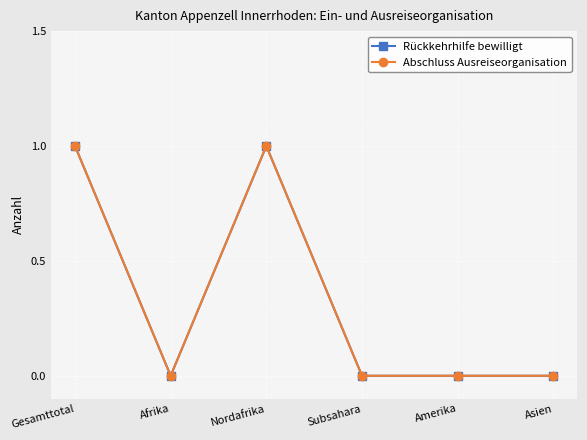

What is the difference between the maximum and minimum values in the Abschluss Ausreiseorganisation series?

1